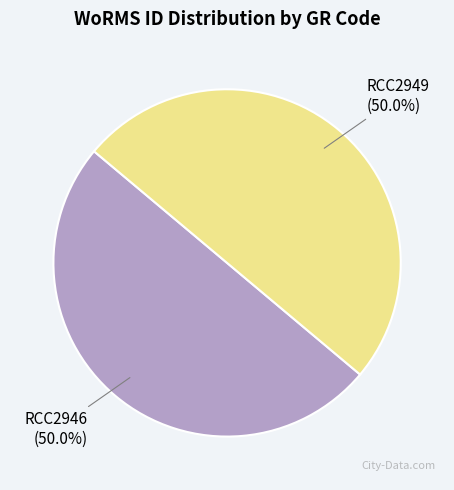

What is the ratio of the value at RCC2946 to the value at RCC2949?

1.0